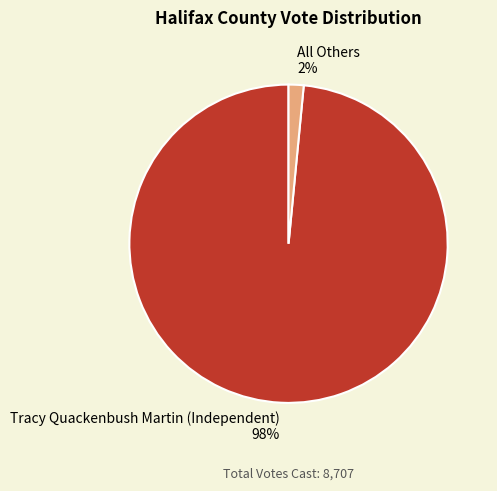

Is the sum of Tracy Quackenbush Martin (Independent) and All Others greater than half?

Yes